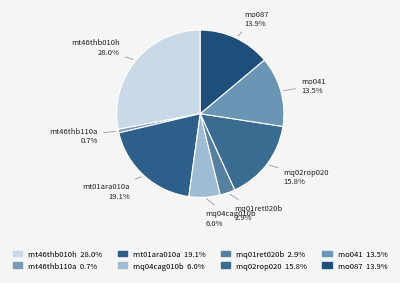

To the nearest percent, what portion does mo041 represent?

14%